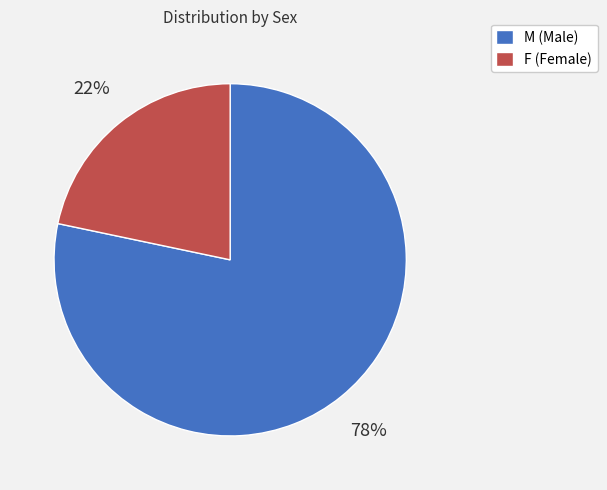

Between F (Female) and M (Male), which is larger?

M (Male)